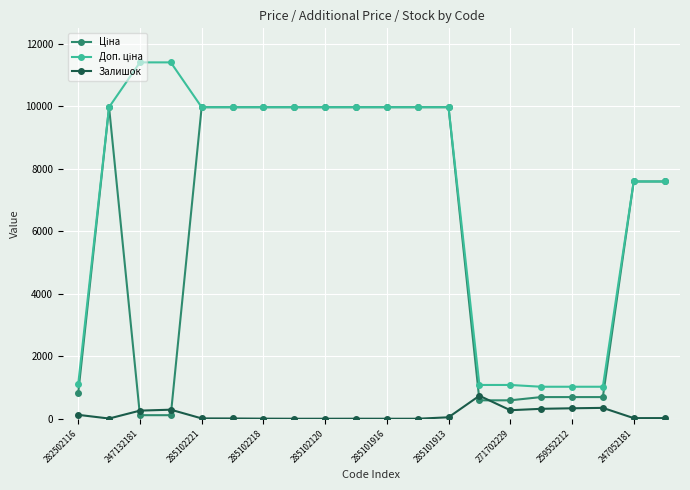

At how many categories does at least one series exceed 7774?

12